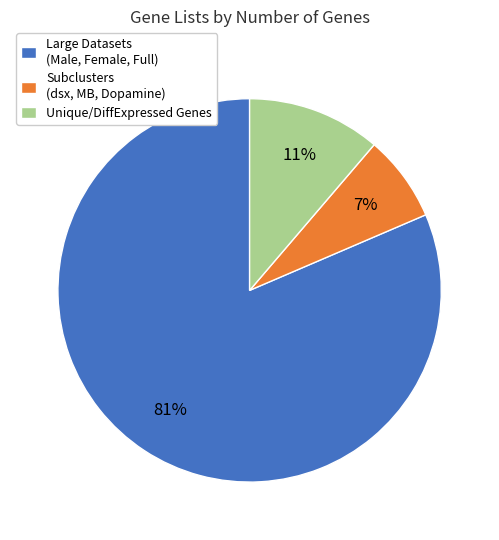

To the nearest percent, what is the difference between the Unique/DiffExpressed Genes and Subclusters (dsx, MB, Dopamine) slice percentages?

4%